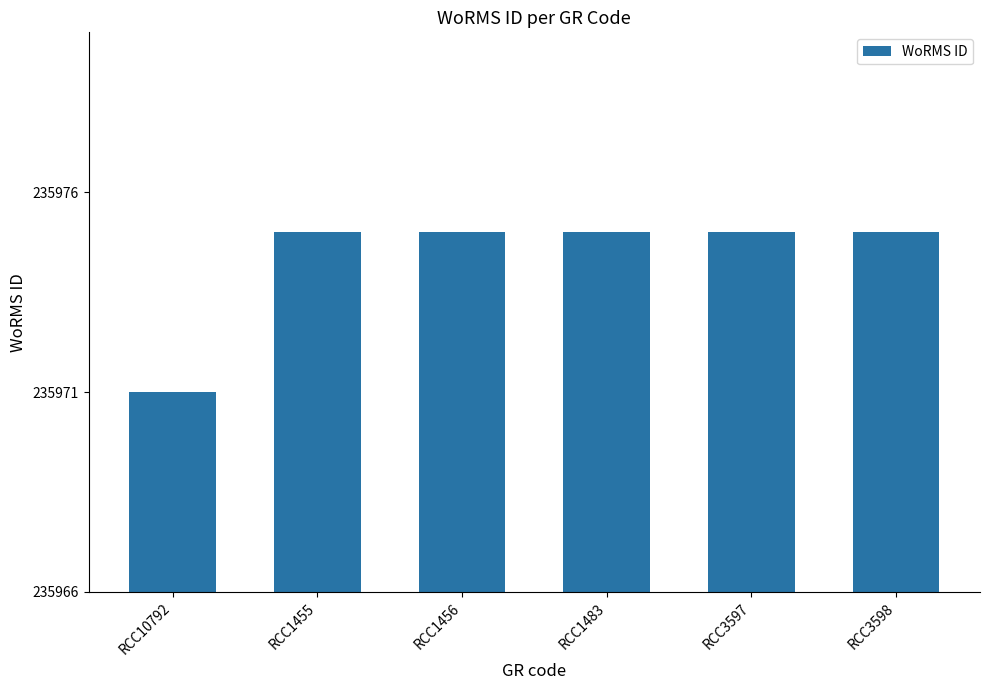

Count the values in the range 235975 to 235976.

5